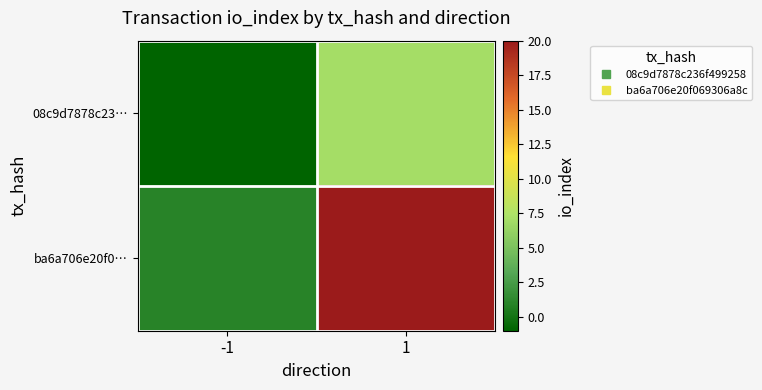

At how many categories does at least one series exceed 3?

1